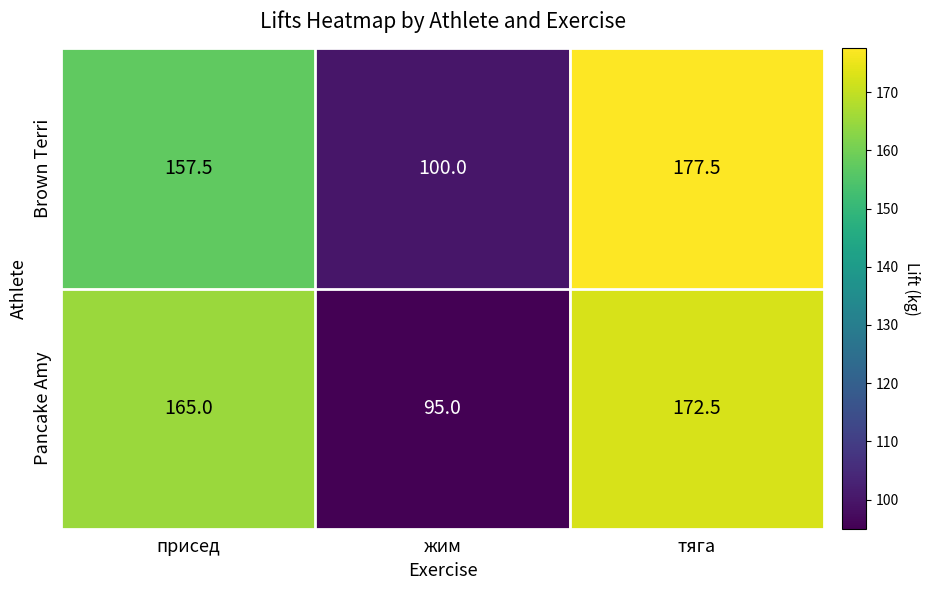

Reading right to left, extract all data points from this chart.

Brown Terri: 177.5	100.0	157.5
Pancake Amy: 172.5	95.0	165.0